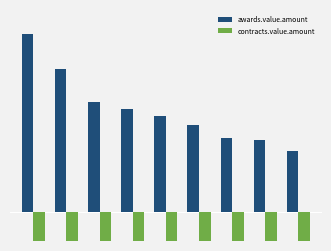

Does the chart contain any negative values?

Yes